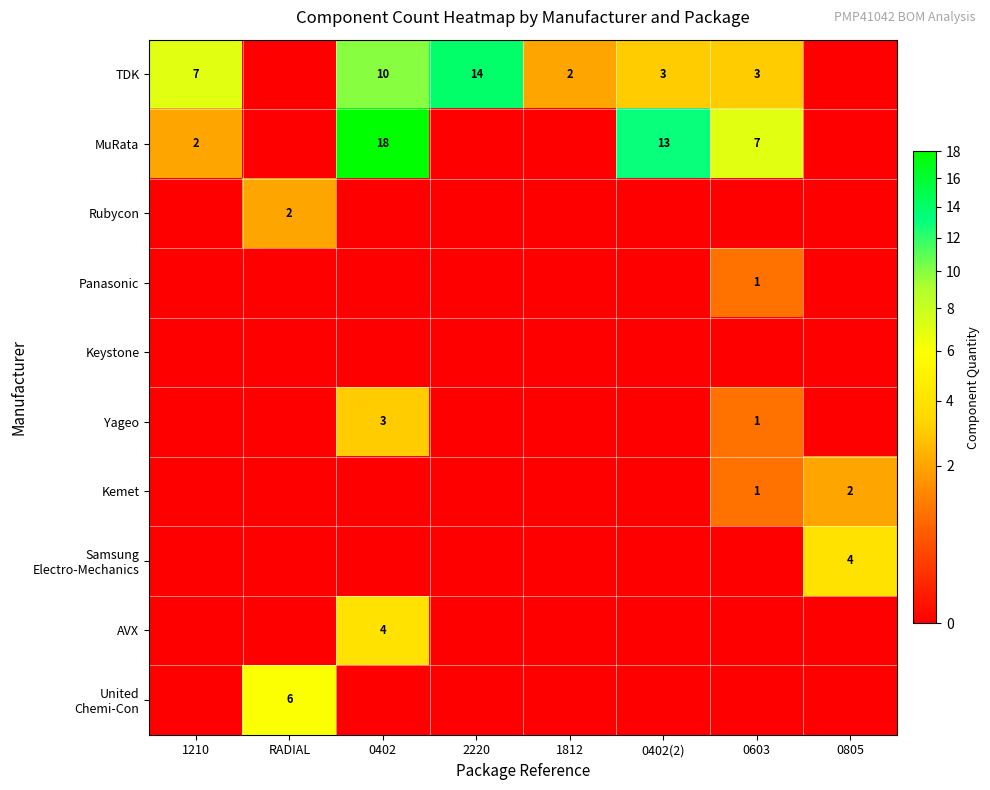

At which category is the sum across all series the highest?

0402